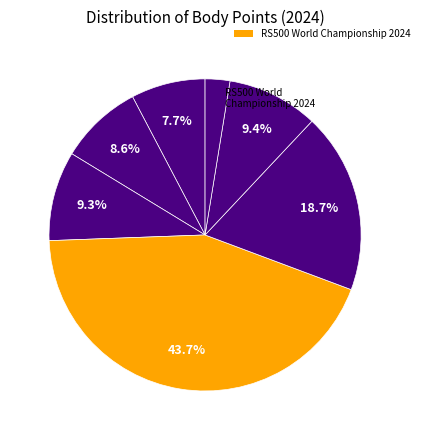

What is the largest slice in the pie chart?

RS500 World Championship 2024